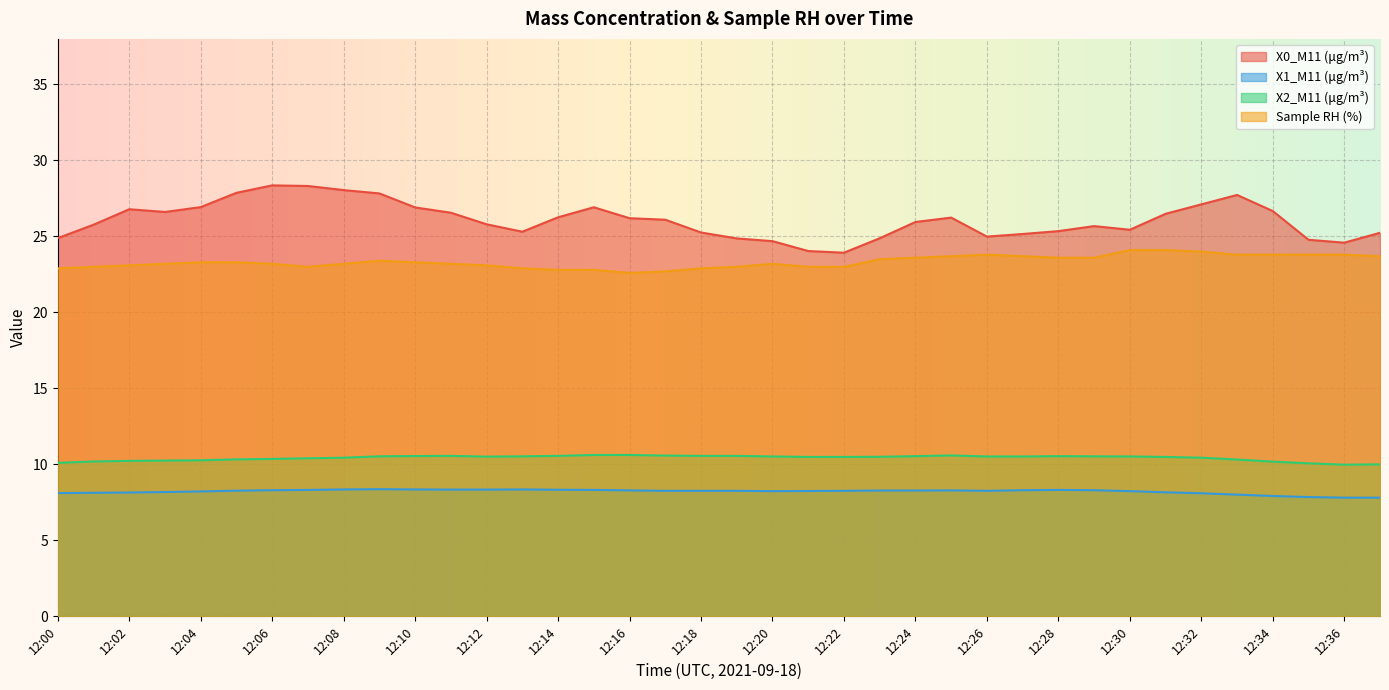

Which has a higher value, 12:06 or 12:05?

12:06